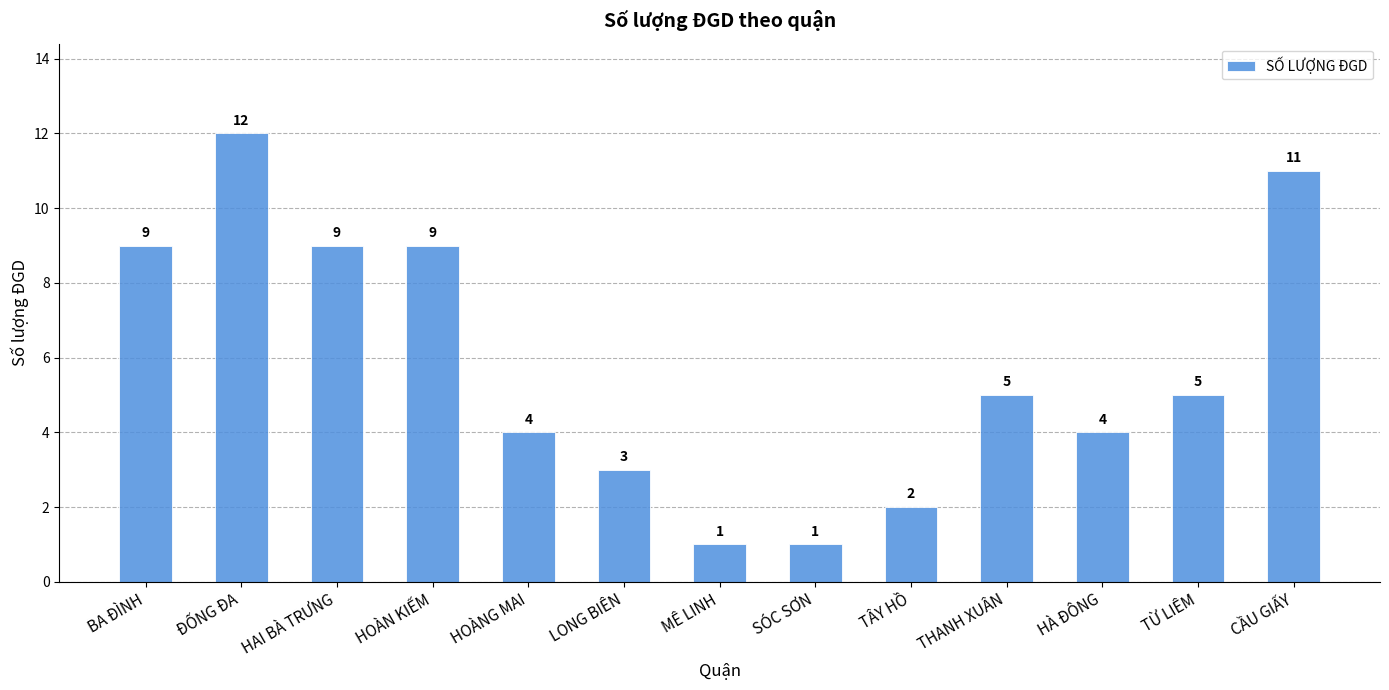

At which label does the data first exceed 5?

BA ĐÌNH